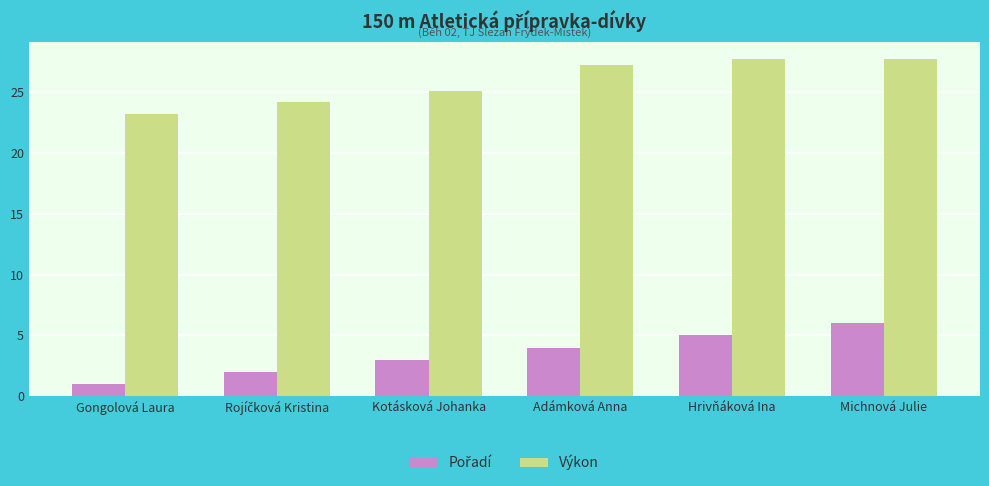

What is the label of the 5th bar from the left?

Hrivňáková Ina